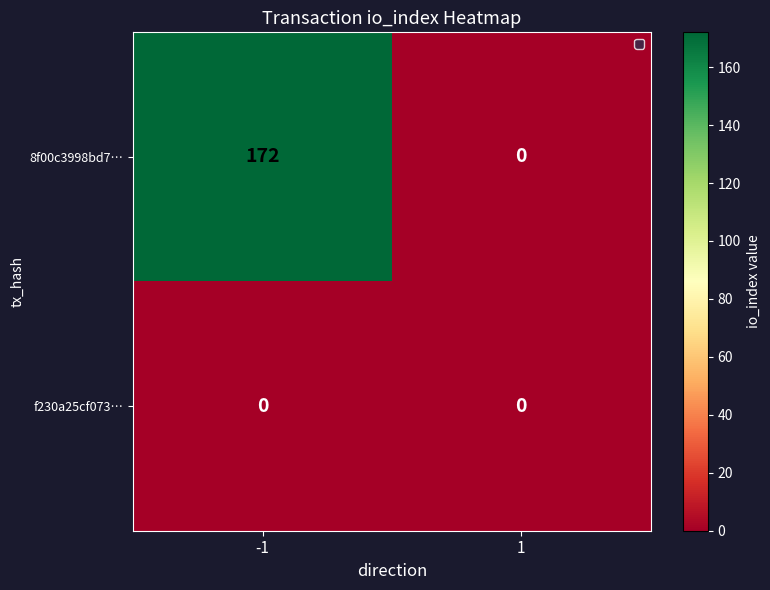

List the series in order of their peak value, highest first.

8f00c3998bd7…, f230a25cf073…